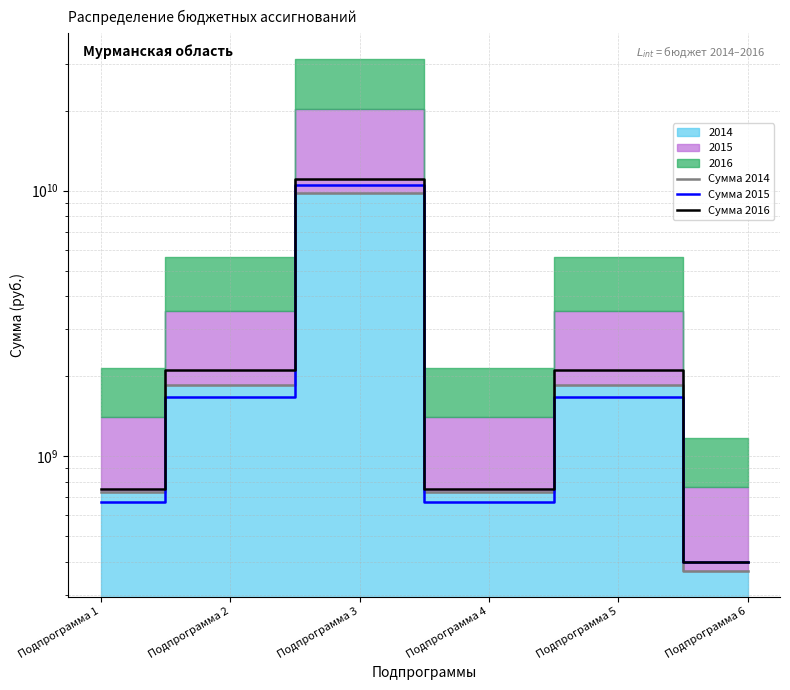

The Сумма 2016 series shows 1070742983.1 at Подпрограмма 1. True or false?

False